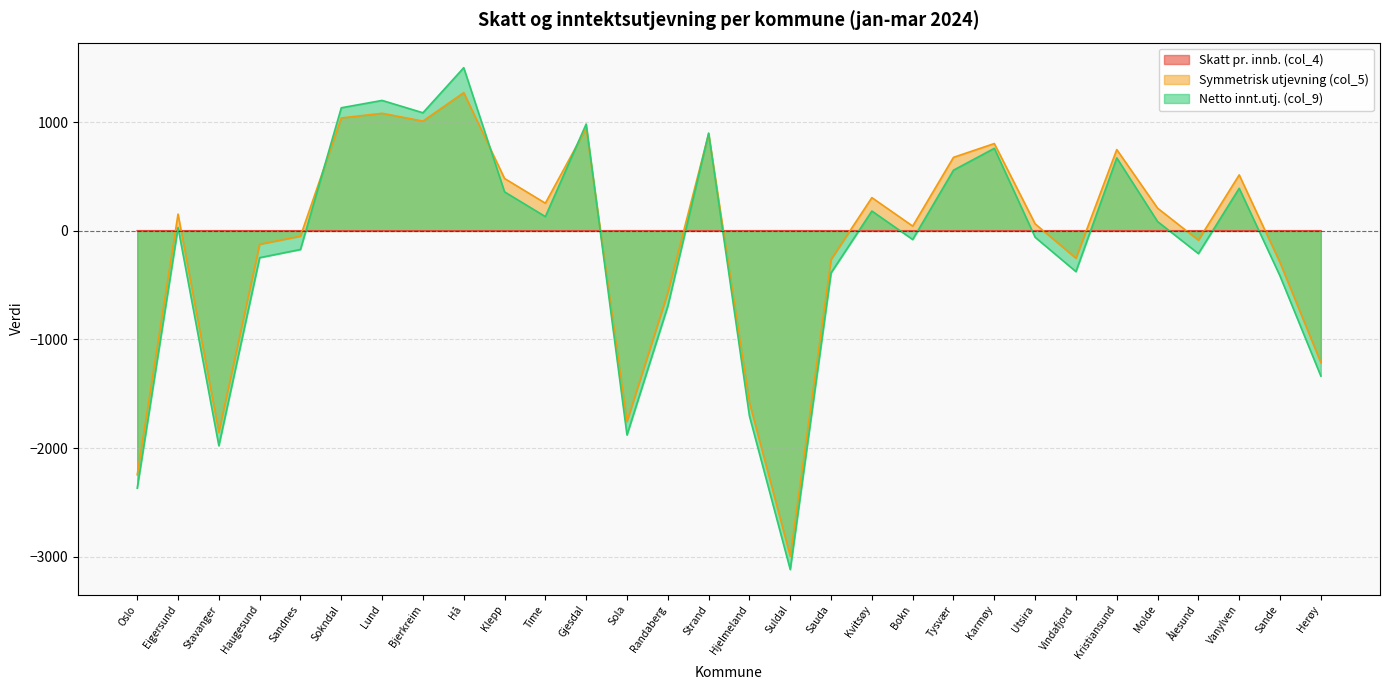

Rank the series at Sola from highest to lowest value.

Skatt pr. innb. (col_4), Symmetrisk utjevning (col_5), Netto innt.utj. (col_9)